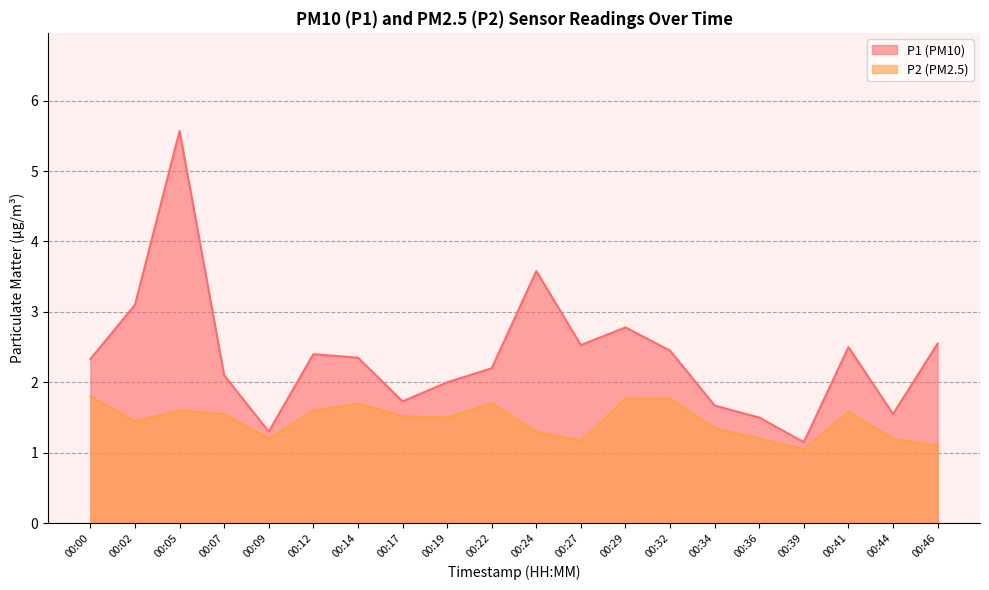

At which category does P1 reach its first local valley?

00:09